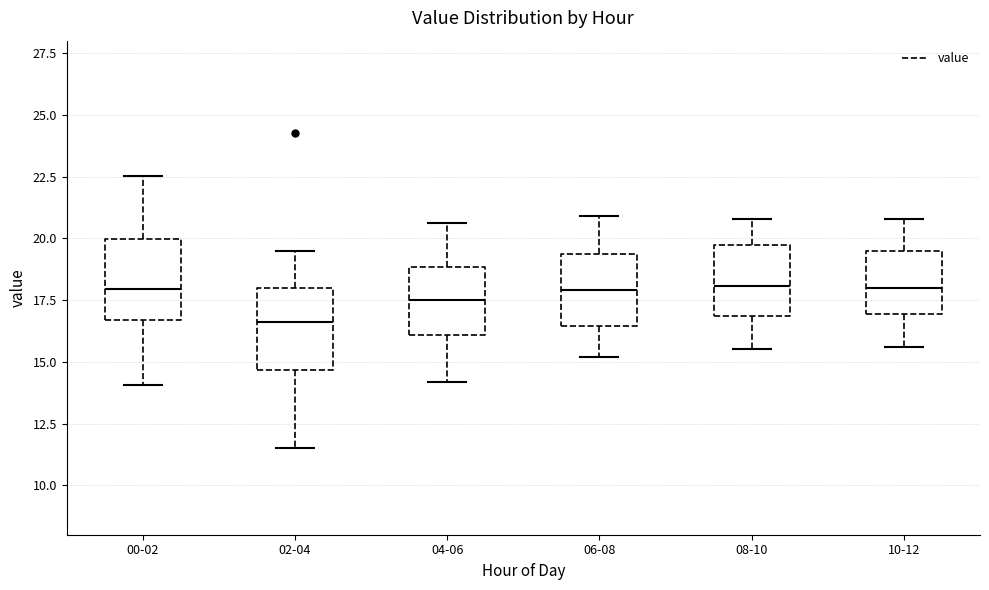

Where does the upper whisker of the box for 00-02 end on the y-axis? The values are not printed on the chart, so give them approximately, as read against the axis.

22.5